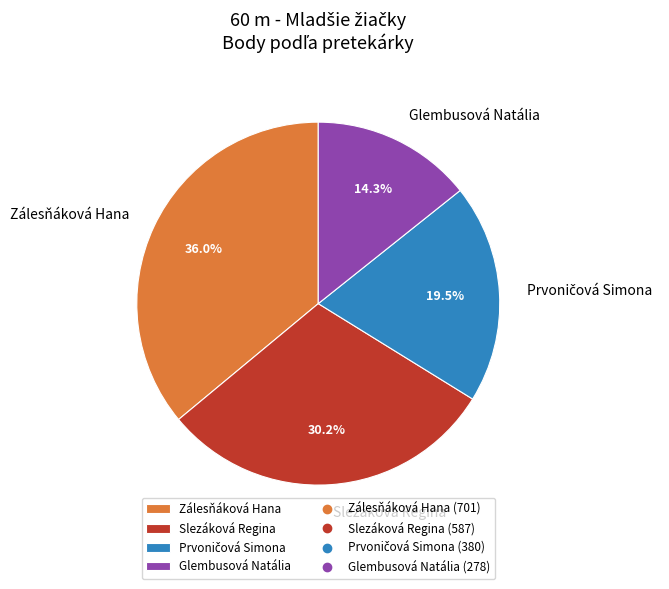

What is the largest slice in the pie chart?

Zálesňáková Hana